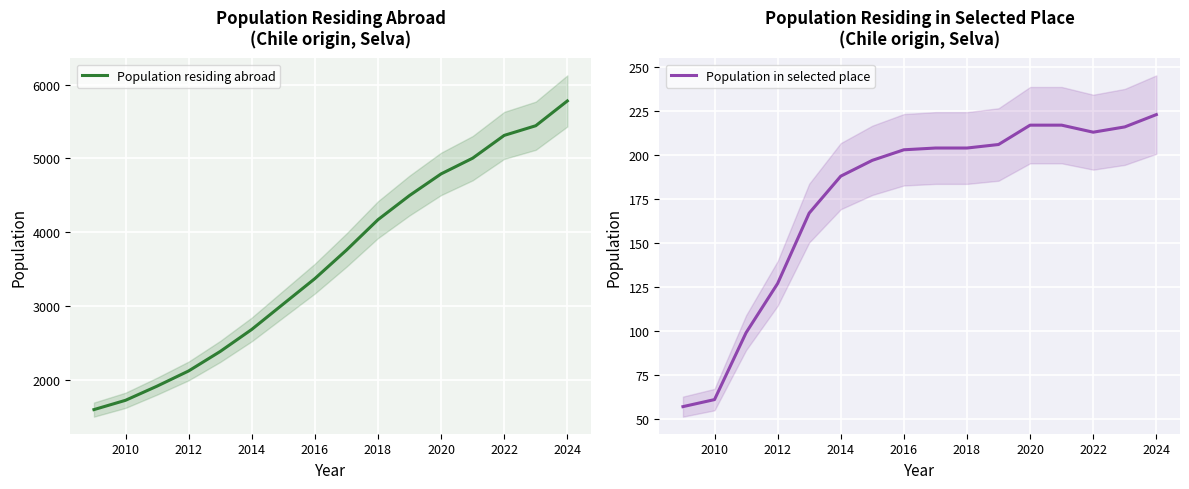

Reading right to left, what are all the values shown in this chart?

Population residing abroad: 5780	5444	5313	5004	4791	4498	4170	3757	3371	3027	2682	2383	2119	1913	1721	1595
Population in selected place: 223	216	213	217	217	206	204	204	203	197	188	167	127	99	61	57